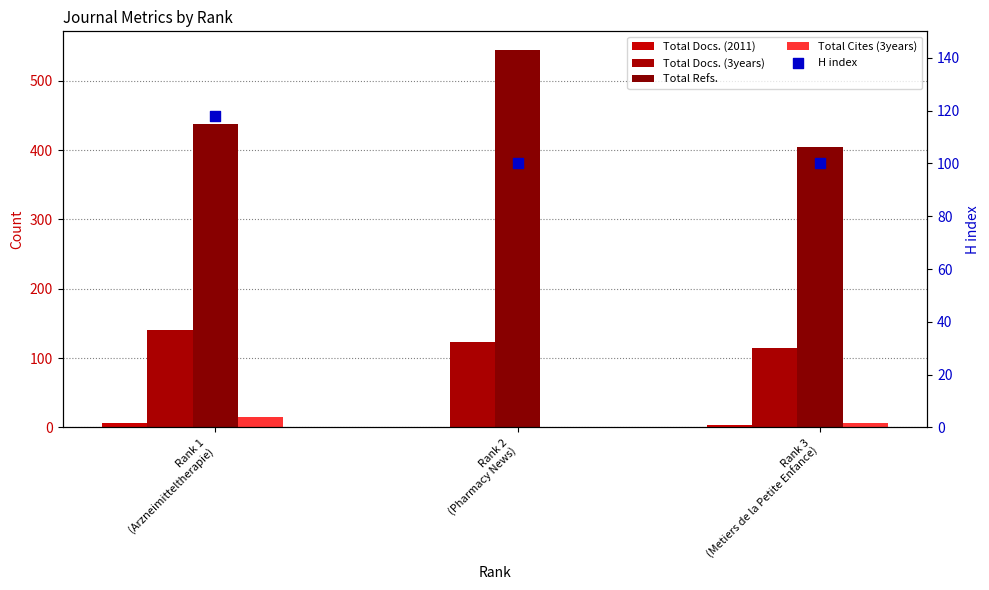

What are all the series names shown in the legend?

Total Docs. (2011), Total Docs. (3years), Total Refs., Total Cites (3years), H index